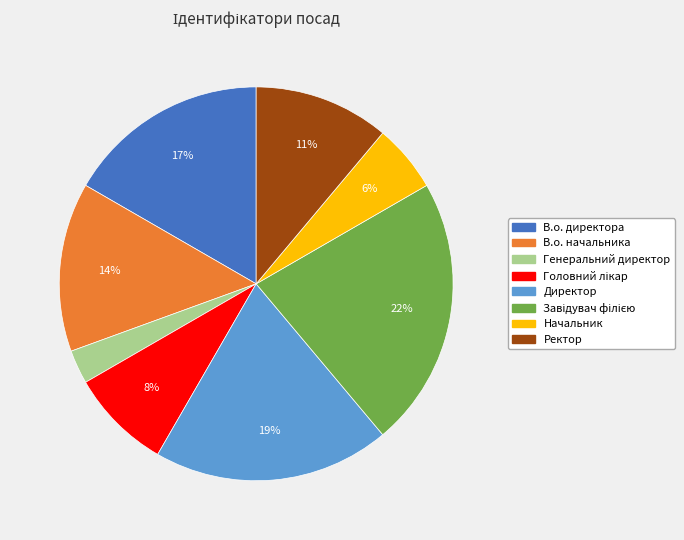

Between В.о. начальника and Ректор, which is larger?

В.о. начальника